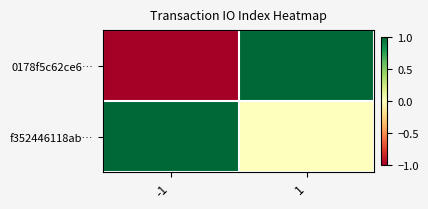

Which series changed the most between -1 and 1?

0178f5c62ce6…